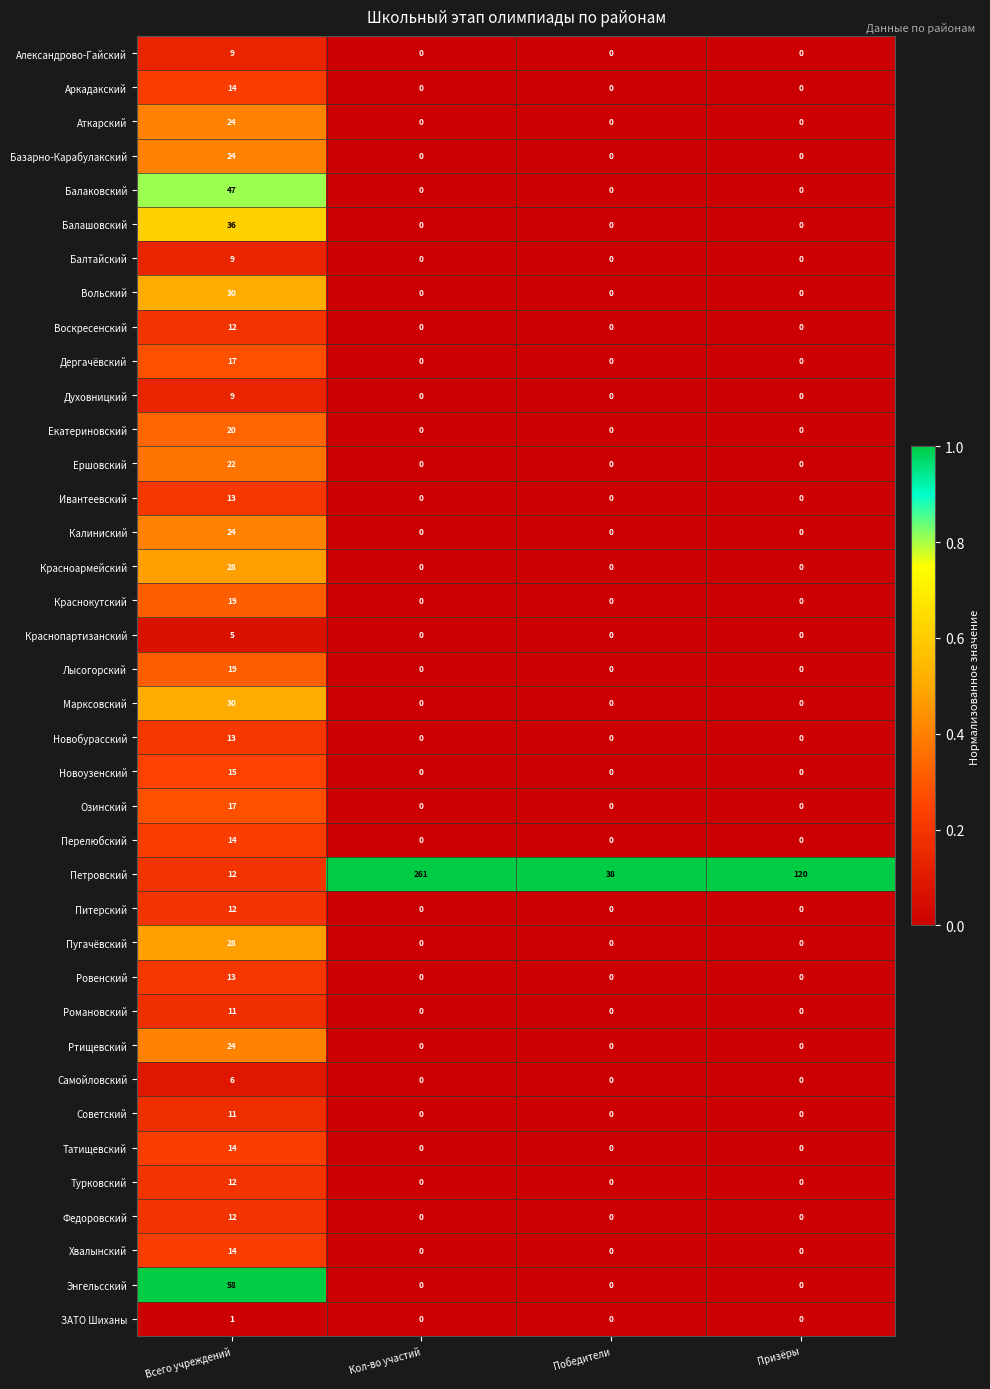

True or false: Духовницкий has a value of 13 at Всего учреждений.

False